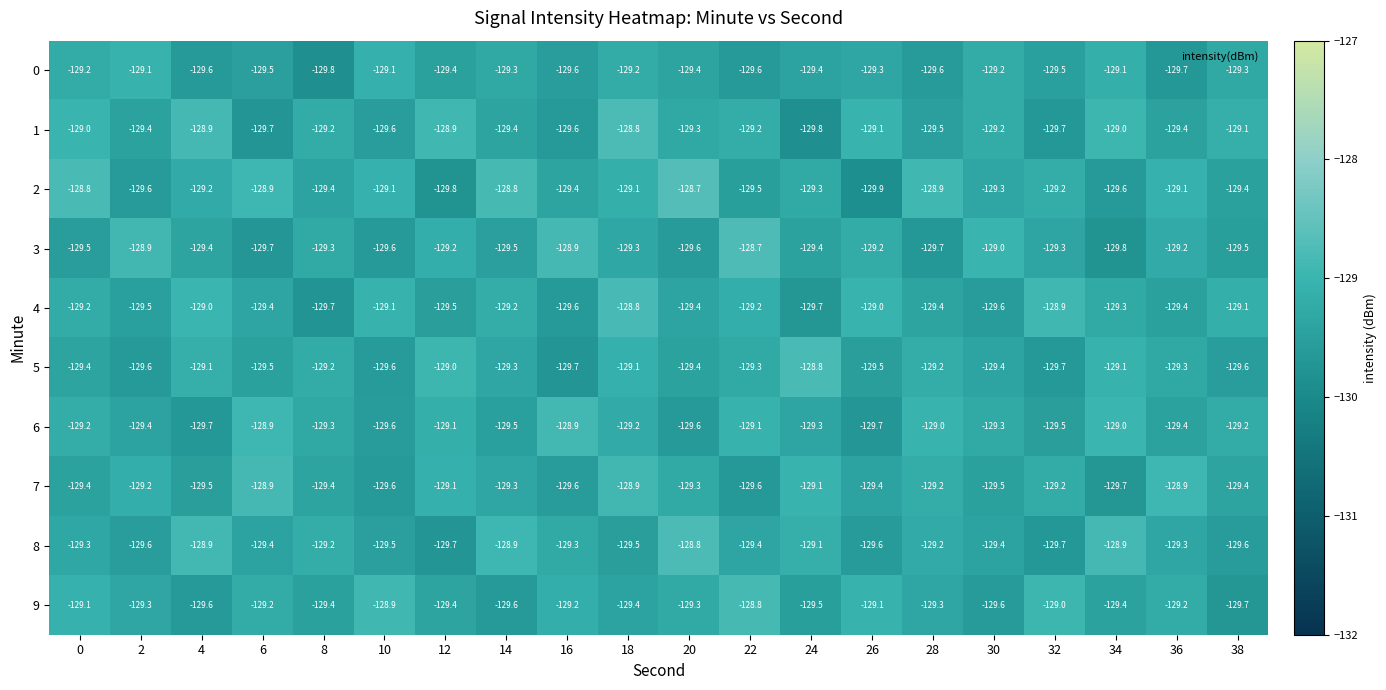

The value of 0 at 36 is -129.7. True or false?

True